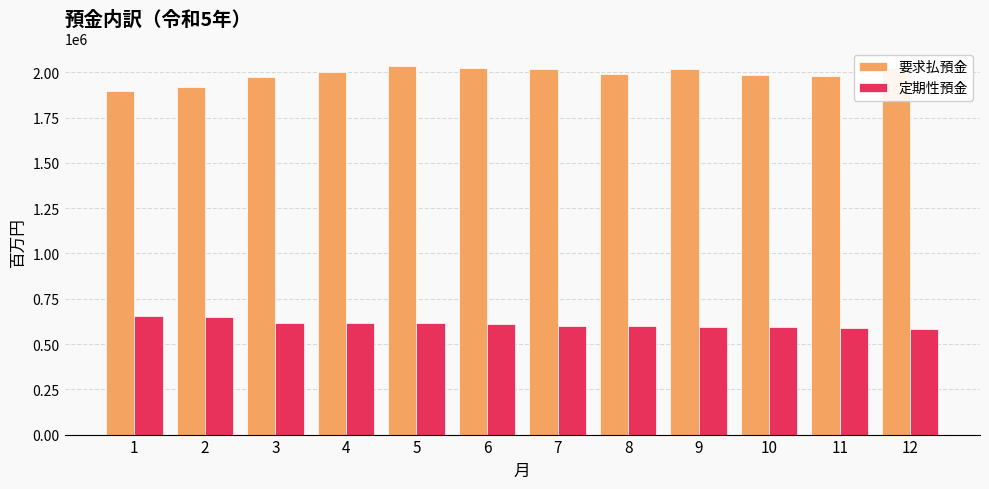

Rank the series at 8 from lowest to highest value.

定期性預金, 要求払預金